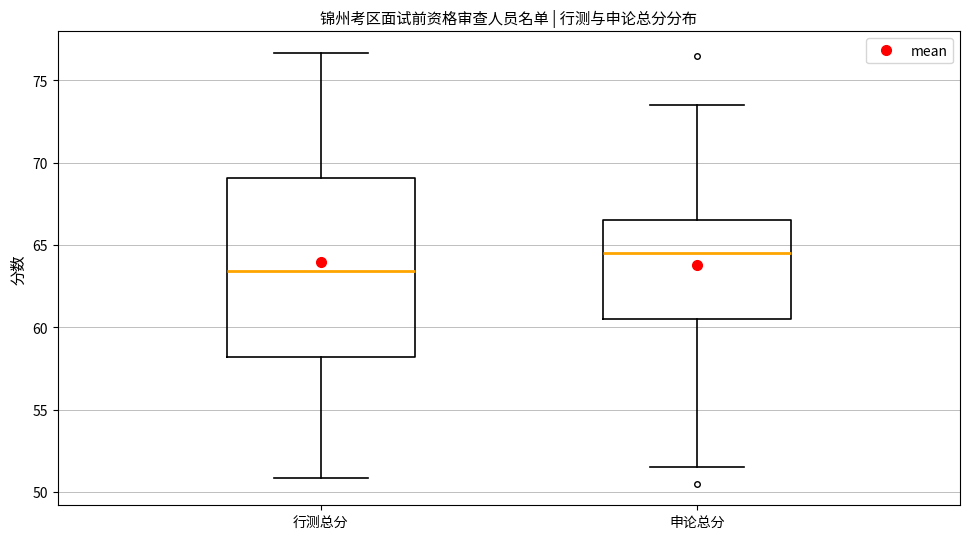

Reading left to right, transcribe this box plot: for each box, give where its median line is, the range the box spans, and where its two whiskers end, as read against the y-axis. The values are not printed on the chart, so give them approximately, as read against the axis.

行测总分: median 63.5, box 58.0 to 69.0, whiskers 51.0 to 76.5
申论总分: median 64.5, box 60.5 to 66.5, whiskers 51.5 to 73.5